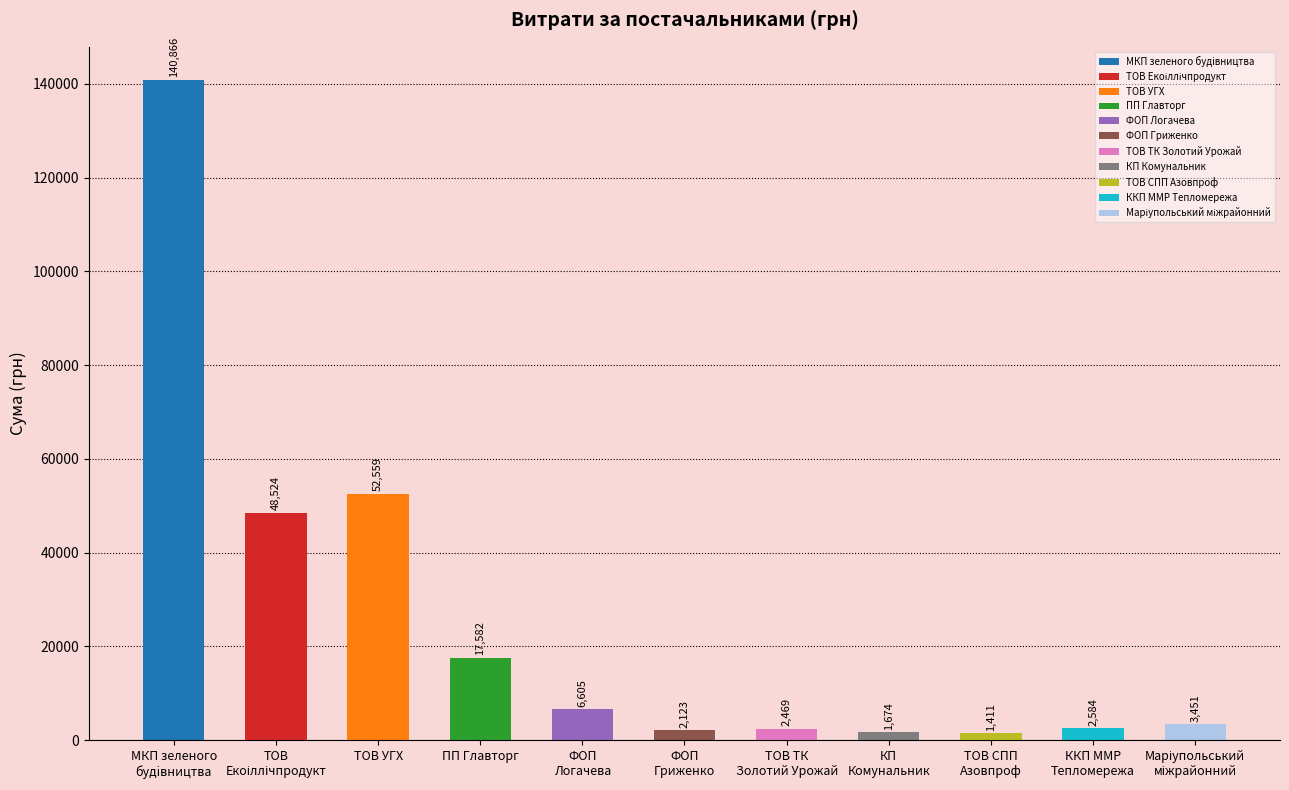

Approximately how many times larger is the value at МКП зеленого будiвництва compared to ТОВ Екоіллічпродукт?

2.9